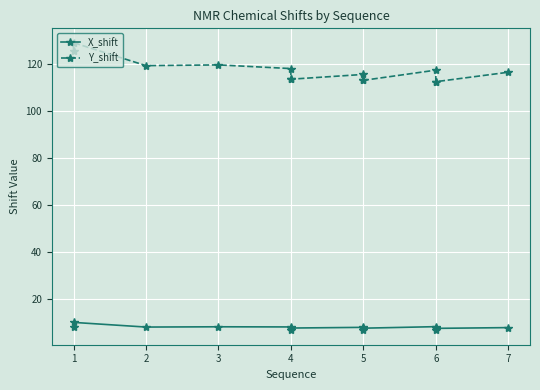

Which series has the widest spread of values?

Y_shift